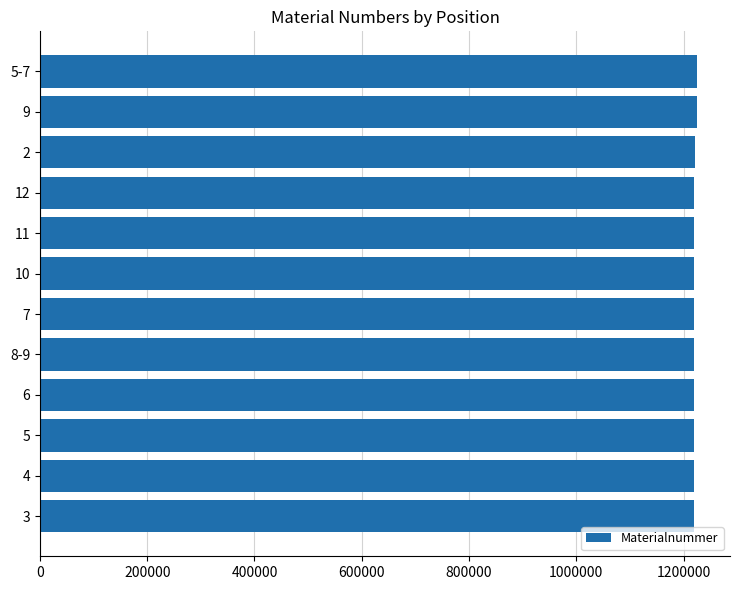

The value at 8-9 is 2081098. True or false?

False